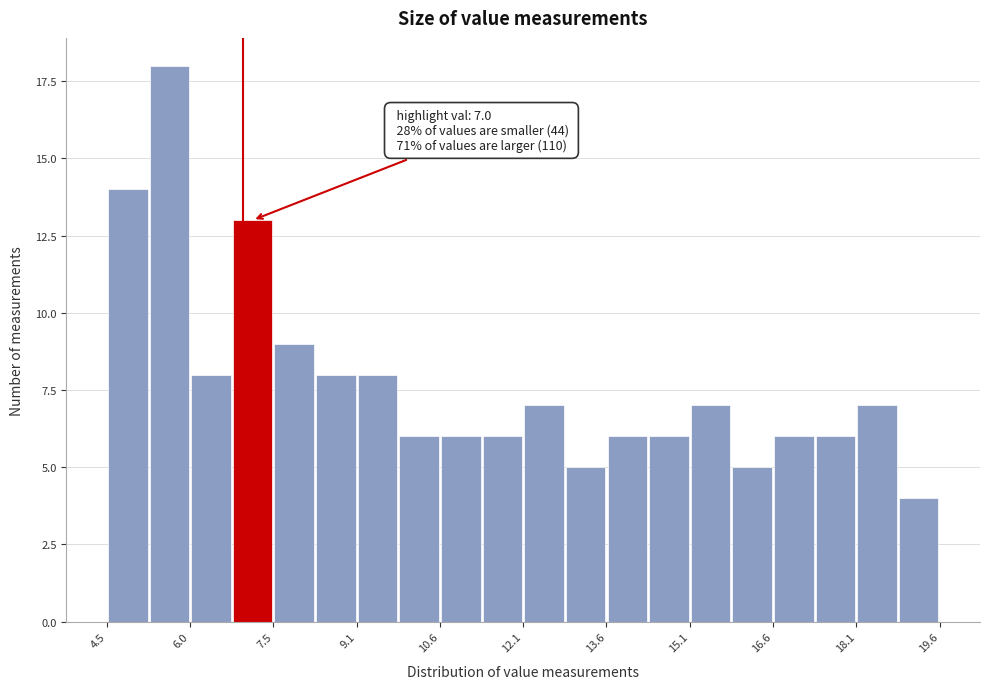

Around what value on the x-axis is the tallest bar? Give the approximate position of its centre, as read against the axis.

5.6